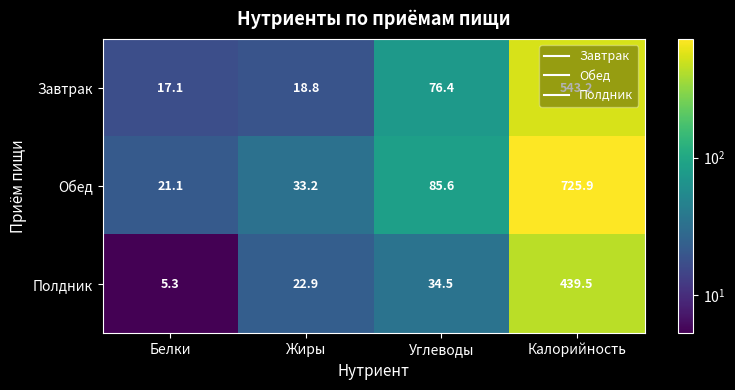

Which series has the largest range (max minus min)?

Обед